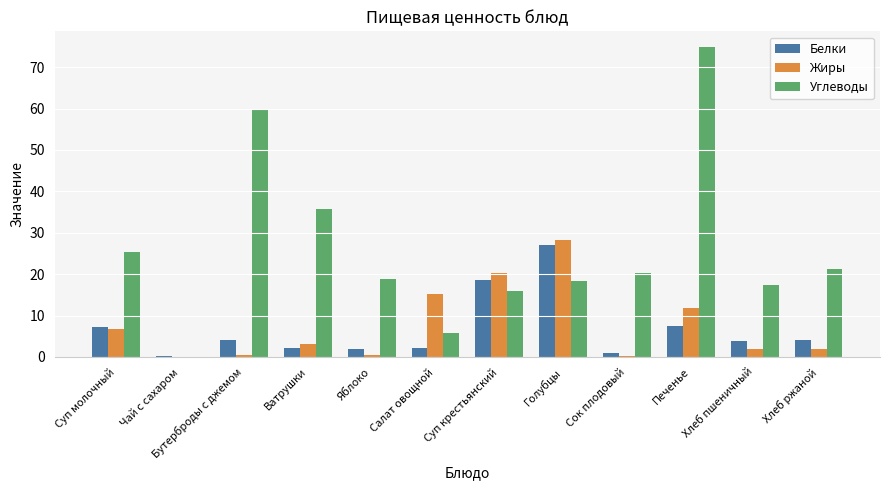

Is it true that Углеводы equals 7.5 at Хлеб ржаной?

False